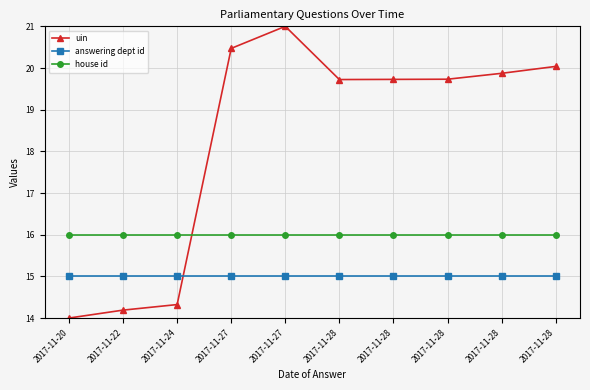

How many distinct data groups are displayed?

3